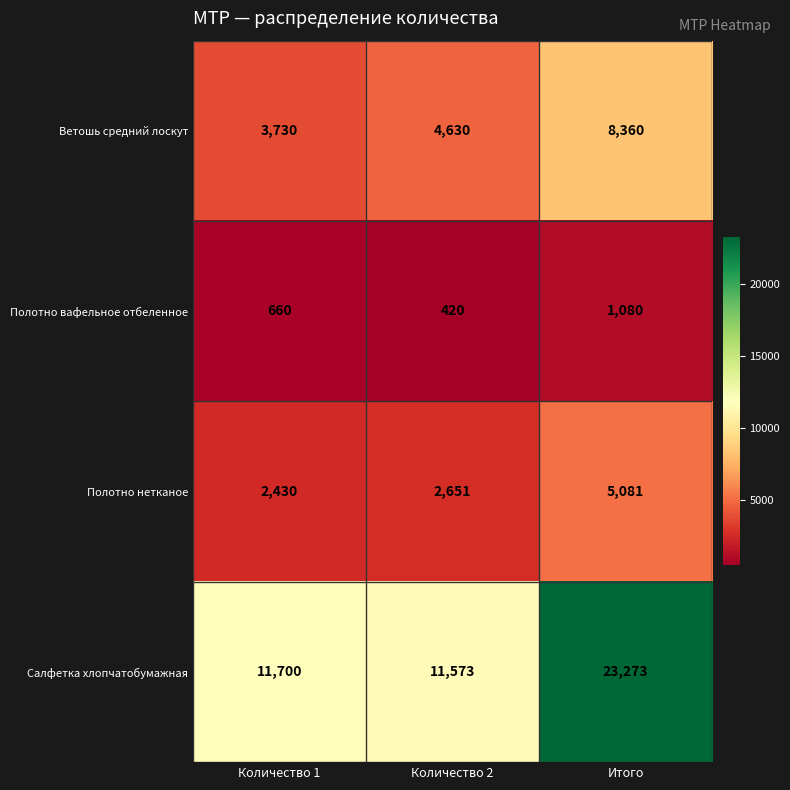

Which series has the largest range (max minus min)?

Салфетка хлопчатобумажная